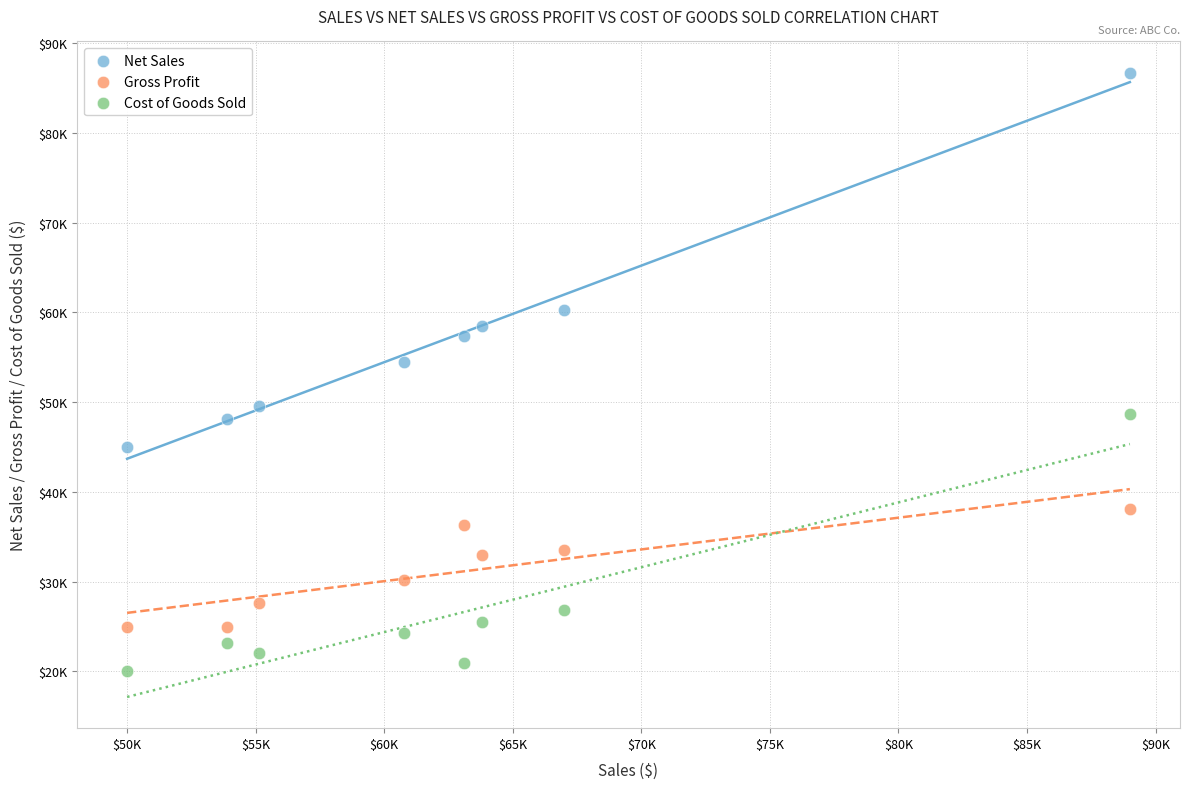

What are all the series names shown in the legend?

Net Sales, Gross Profit, Cost of Goods Sold